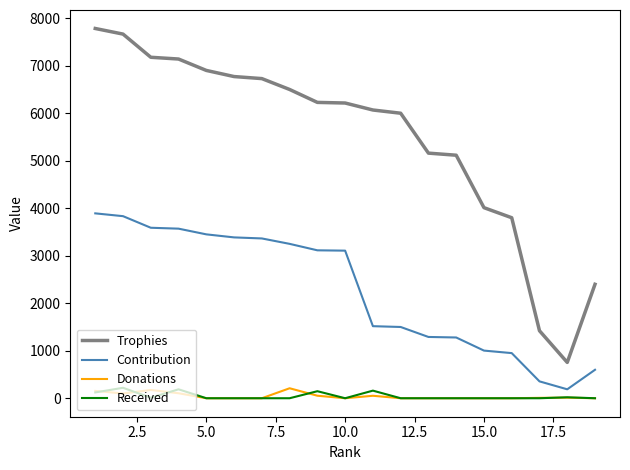

What is the highest value of the Contribution series?

3892